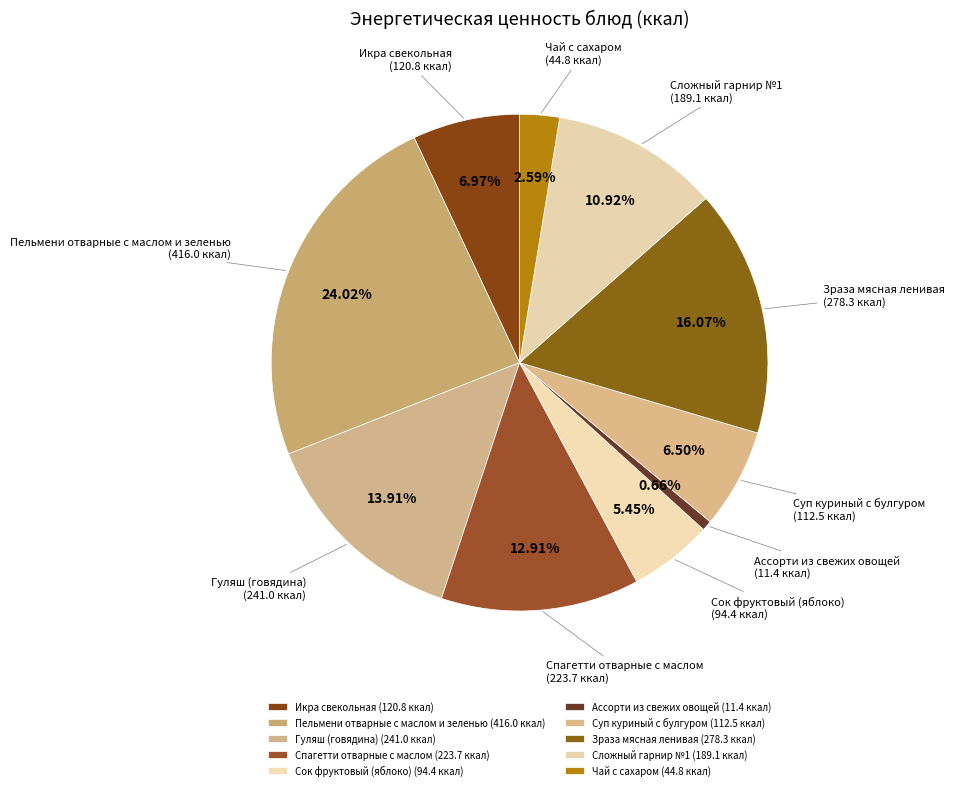

Count the number of slices in the pie.

10